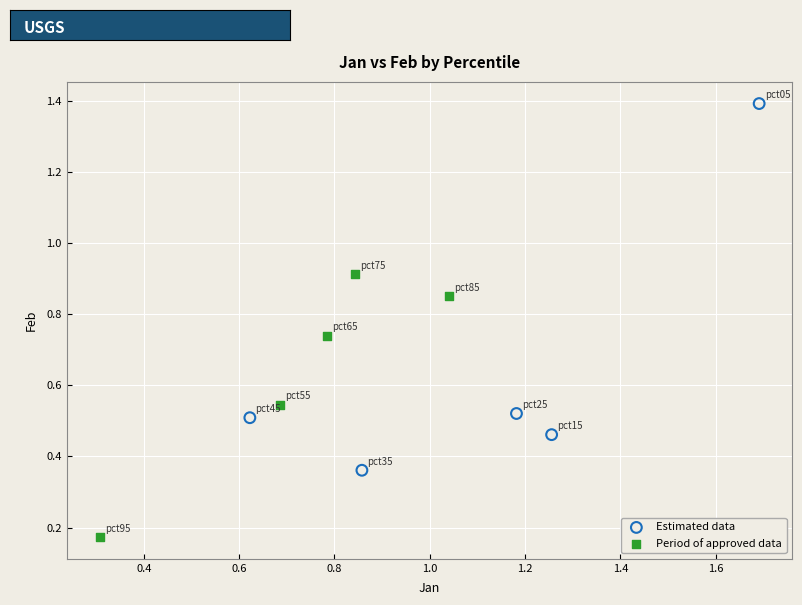

Which series has the largest Y range (max minus min)?

Estimated data